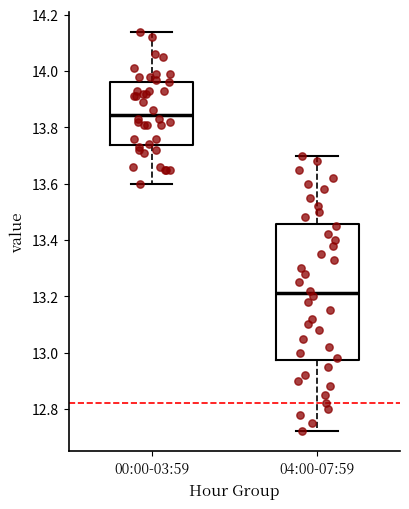

Reading left to right, transcribe this box plot: for each box, give where its median line is, the range the box spans, and where its two whiskers end, as read against the y-axis. The values are not printed on the chart, so give them approximately, as read against the axis.

00:00-03:59: median 13.84, box 13.74 to 13.96, whiskers 13.60 to 14.14
04:00-07:59: median 13.22, box 12.98 to 13.46, whiskers 12.72 to 13.70